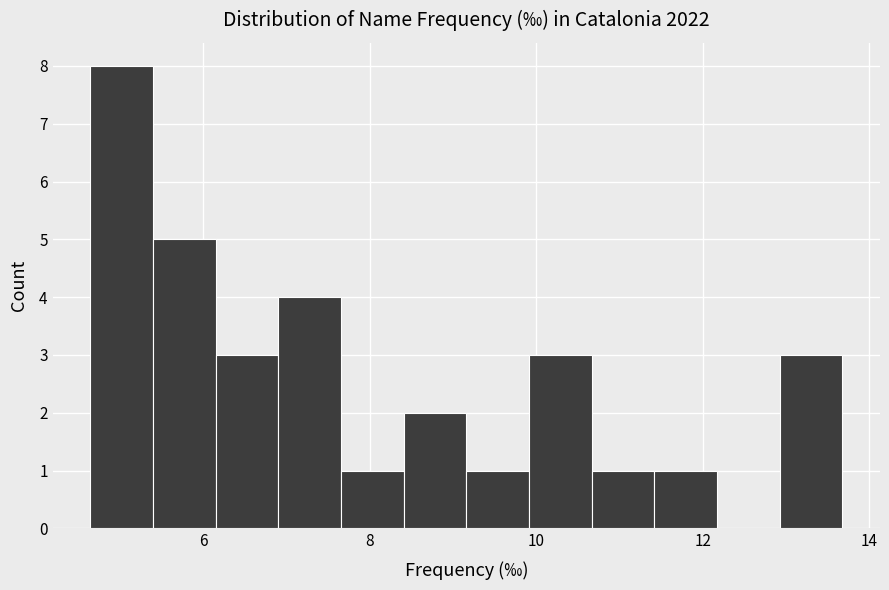

Around what value on the x-axis is the tallest bar? Give the approximate position of its centre, as read against the axis.

5.0